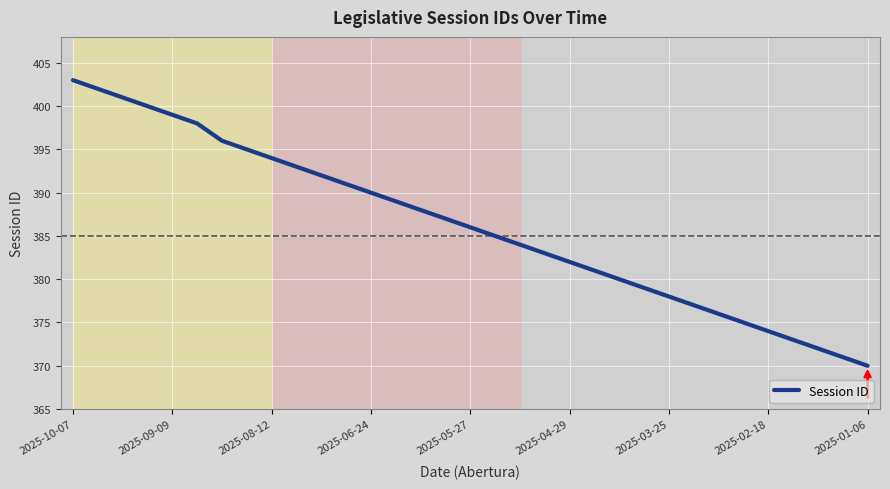

What is the minimum value shown in the chart?

370